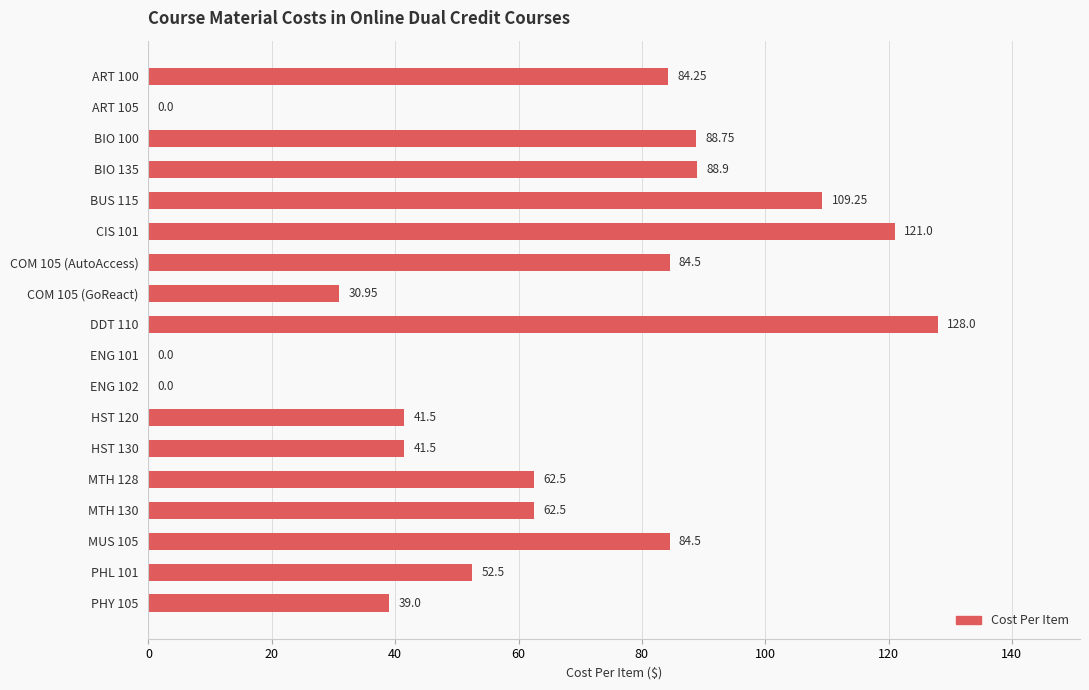

How many series are shown in this chart?

1